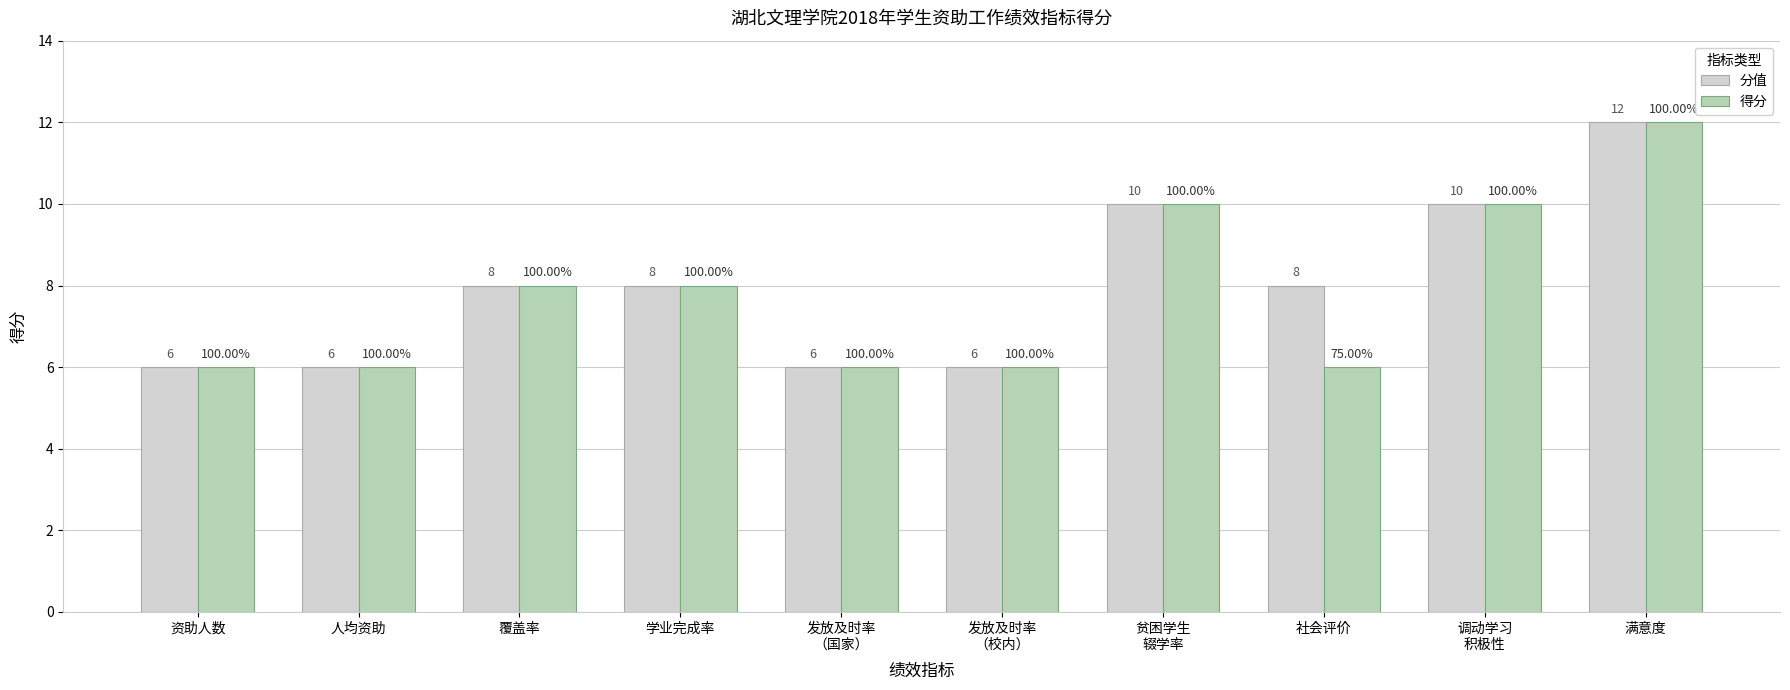

Rank the series by their average value, from highest to lowest.

分值, 得分